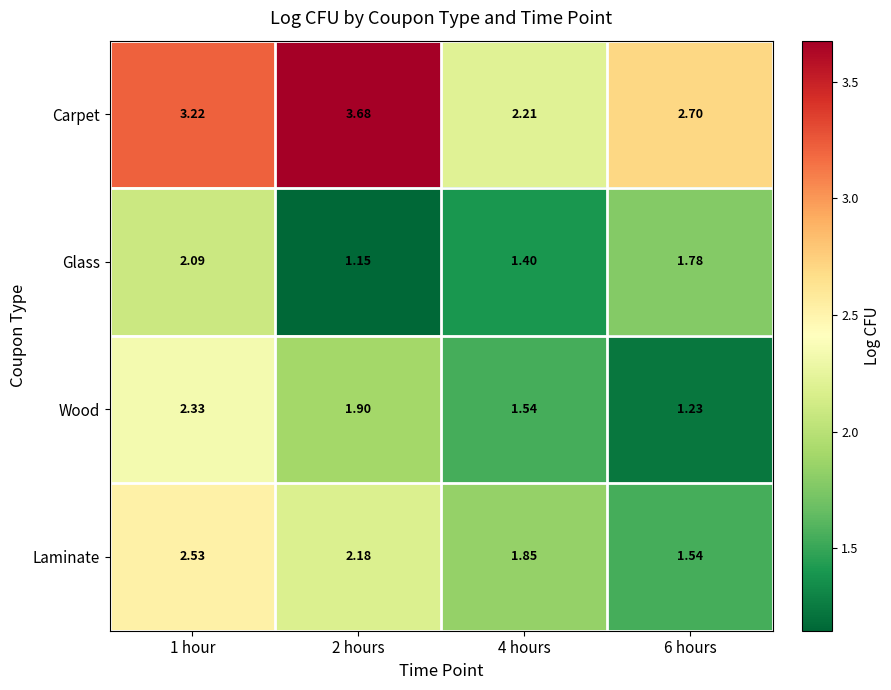

Which series has the largest total across all categories?

Carpet